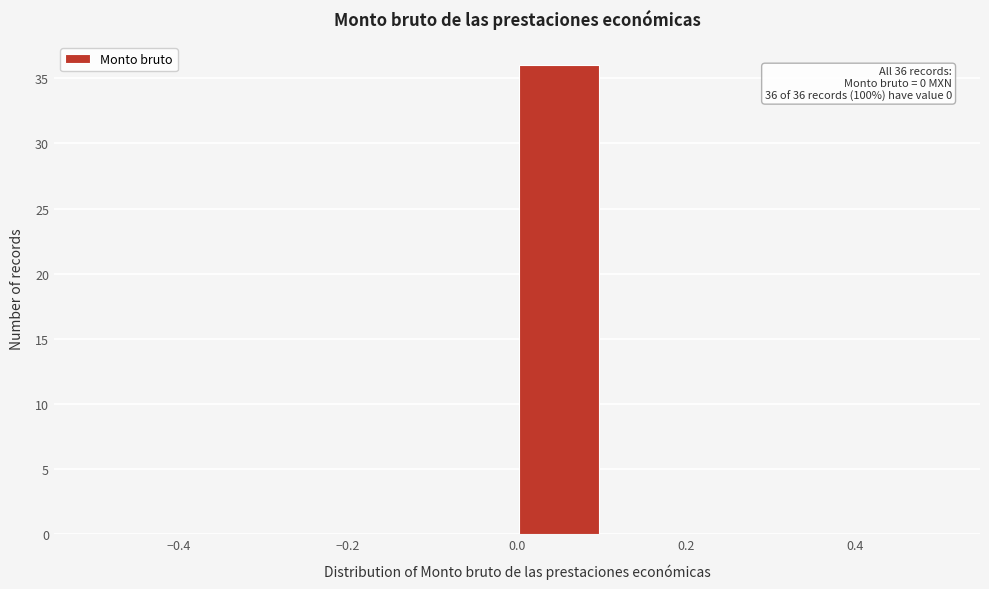

Which range on the x-axis has the tallest bar?

0.0 to 0.1